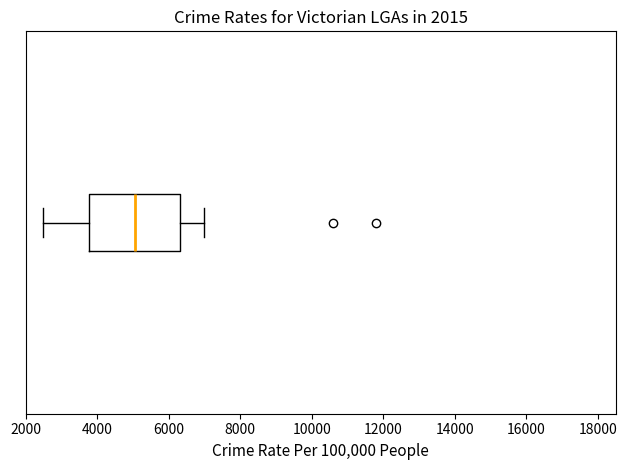

Read this box plot against the x-axis: the position of the median line, the range covered by the box, and the ends of both whiskers. The values are not printed on the chart, so give them approximately, as read against the axis.

median 5000, box 3800 to 6400, whiskers 2600 to 7000